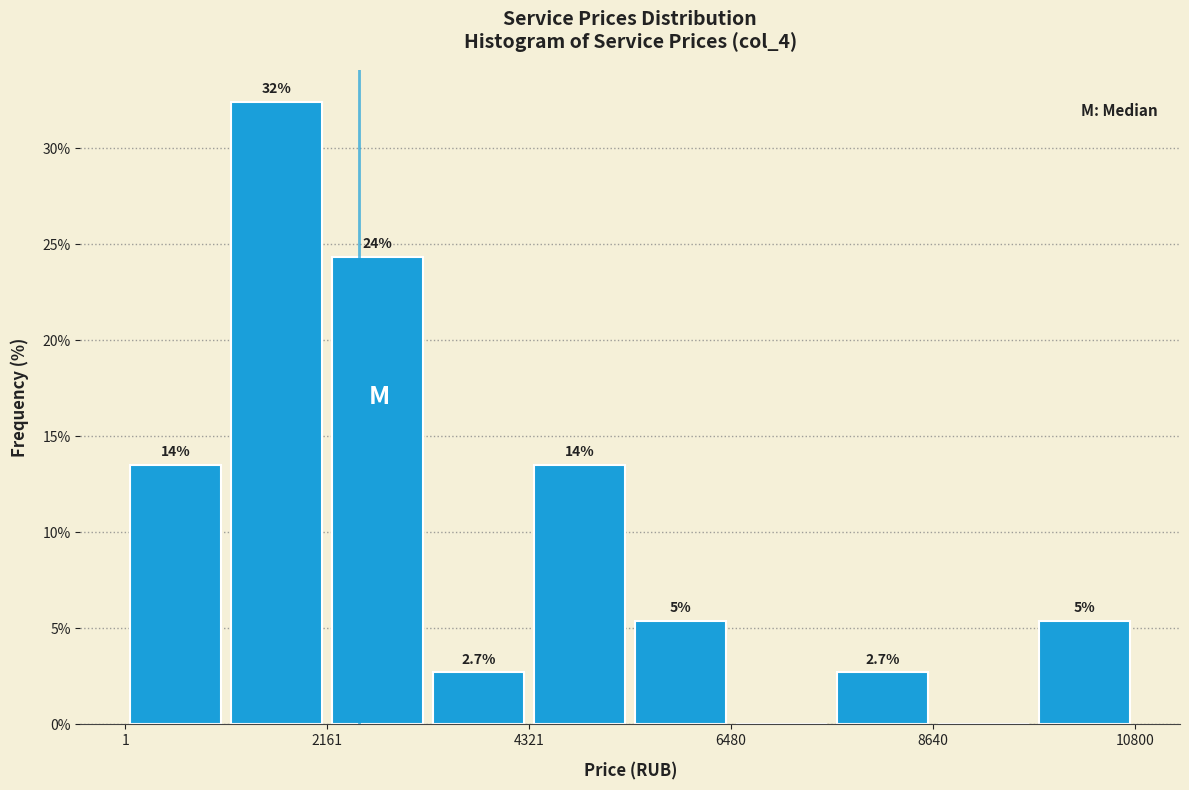

Read against the x-axis, roughly where is the centre of the tallest bar?

1500